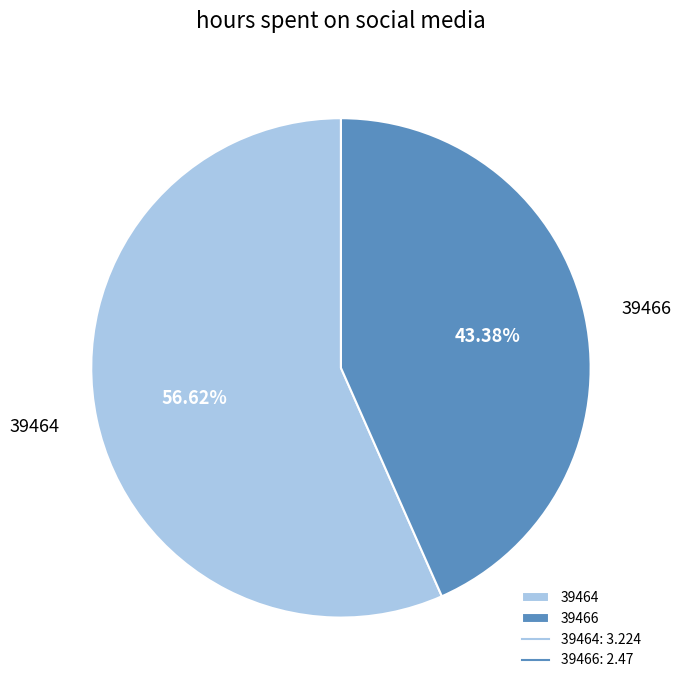

The 39464 slice represents 57% of the pie. True or false?

True